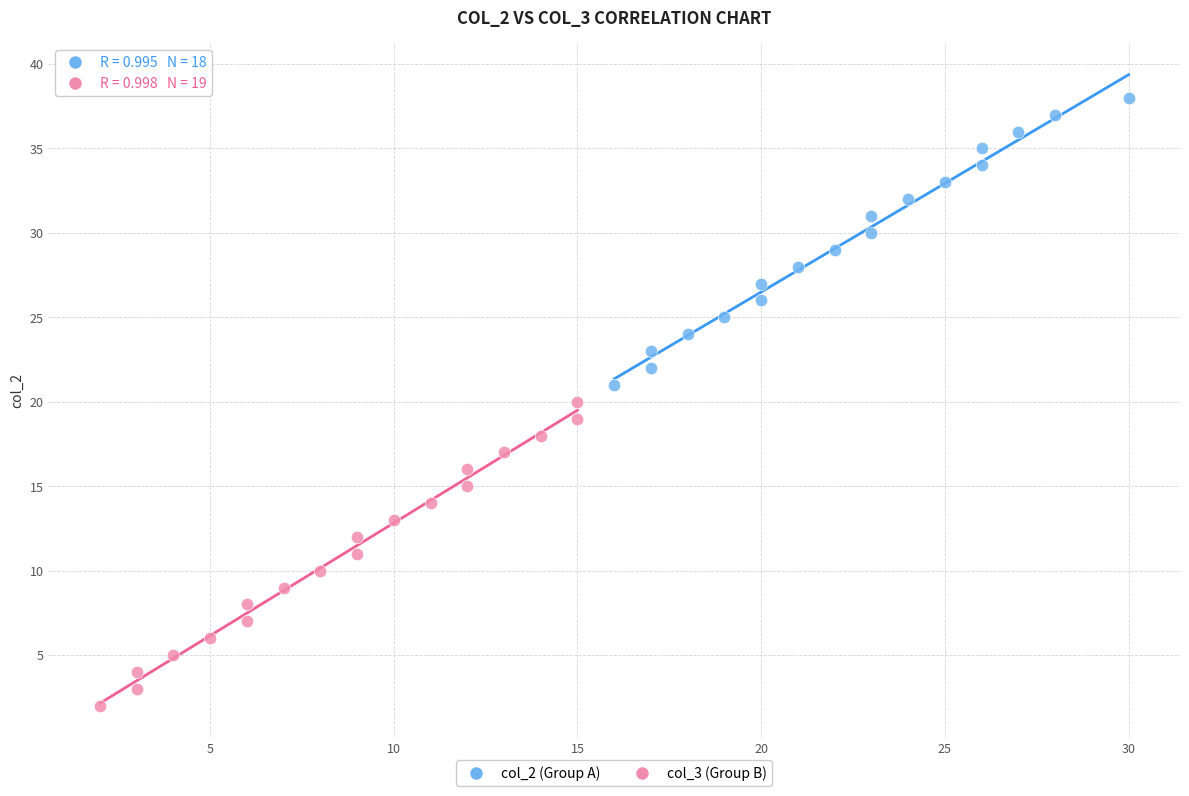

Which series reaches the maximum Y coordinate?

col_2 (Group A)